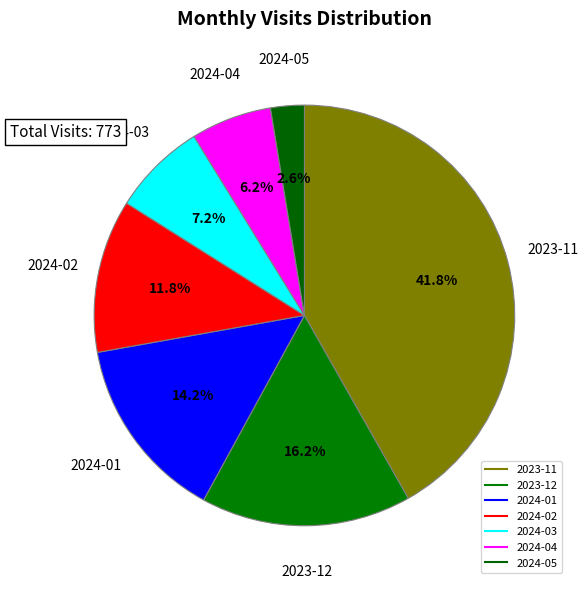

What portion of the pie excludes 2024-01?

85.8%